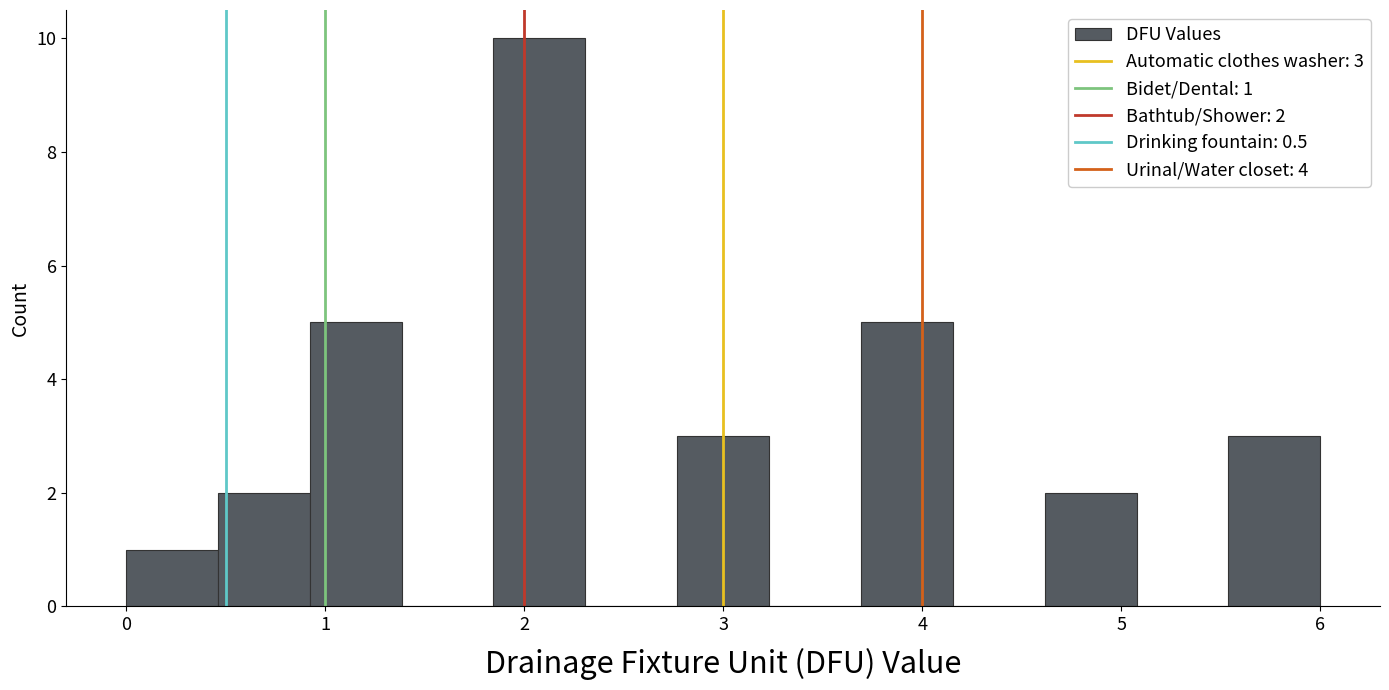

Over which range of the x-axis is the bar tallest?

1.8 to 2.3